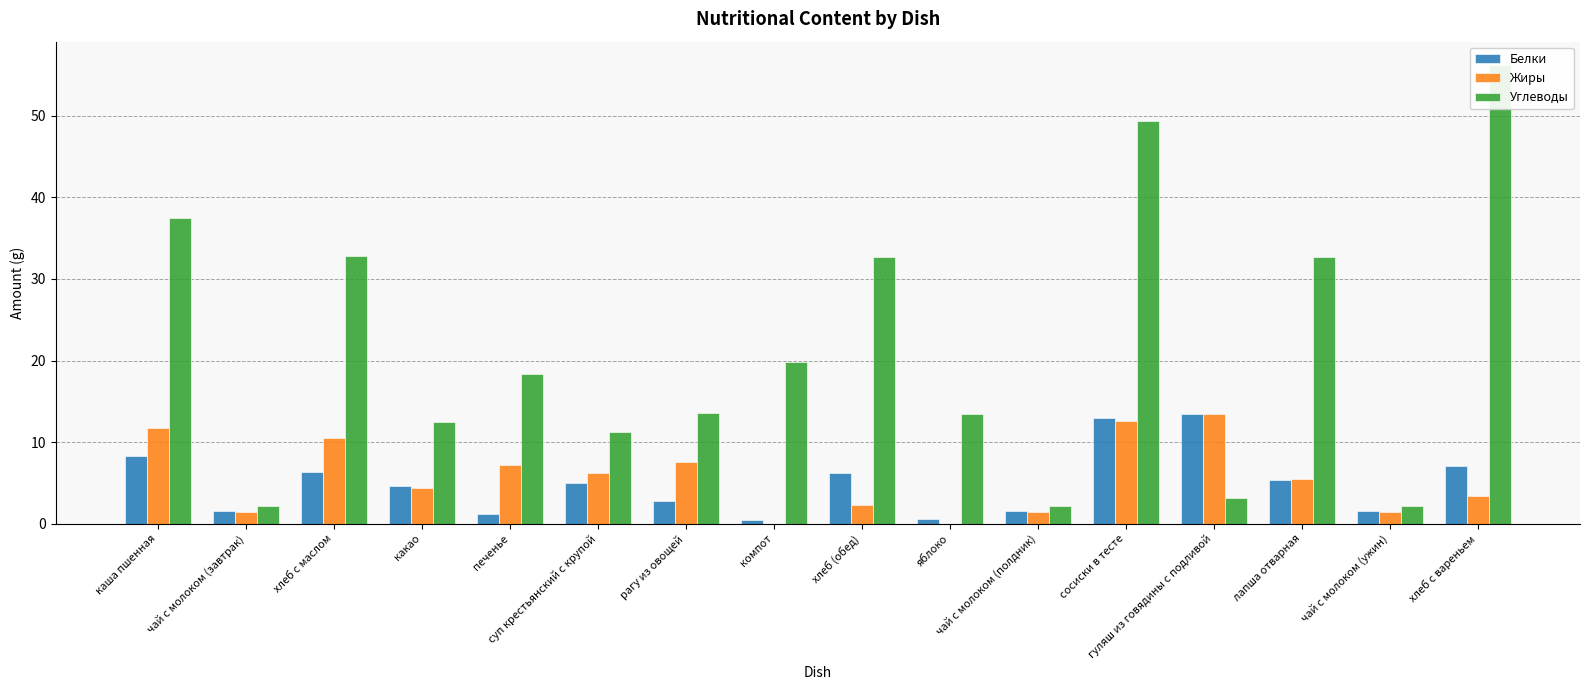

List the series in order of their peak value, lowest first.

Белки, Жиры, Углеводы